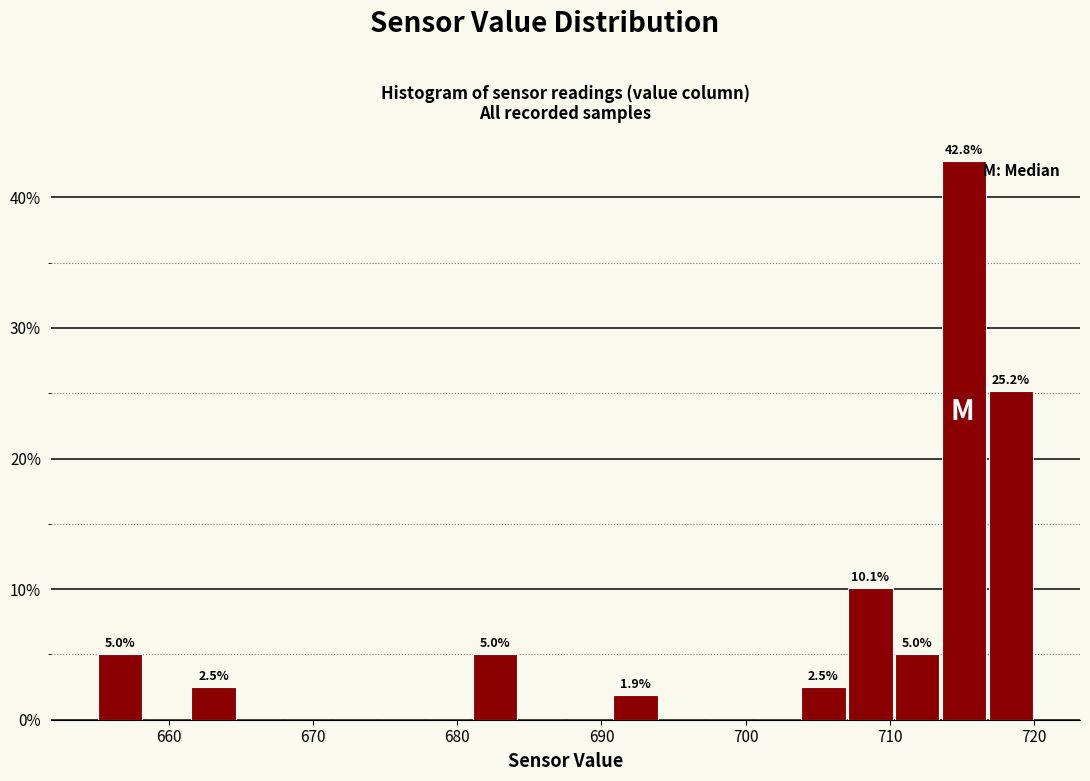

Around what value on the x-axis is the tallest bar? Give the approximate position of its centre, as read against the axis.

715